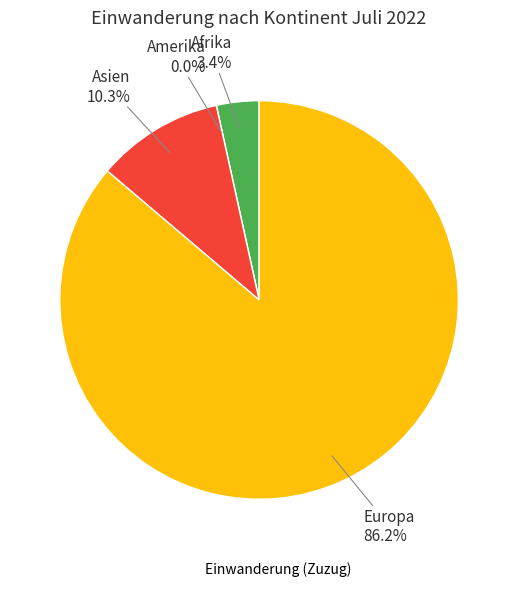

True or false: Europa accounts for 86% of the total.

True